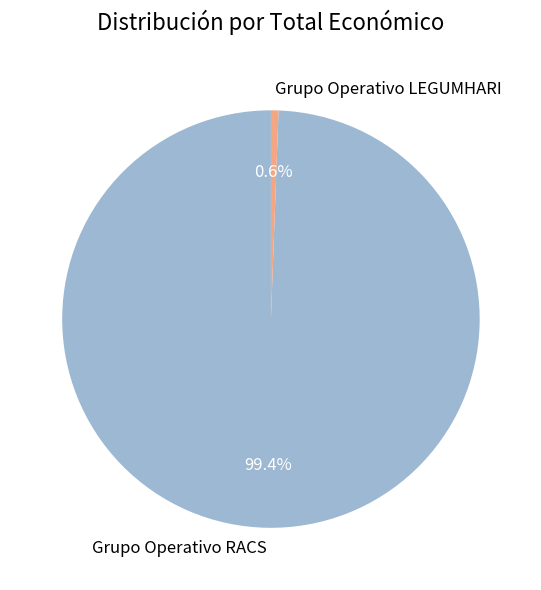

Is there any slice that represents more than half of the pie?

Yes